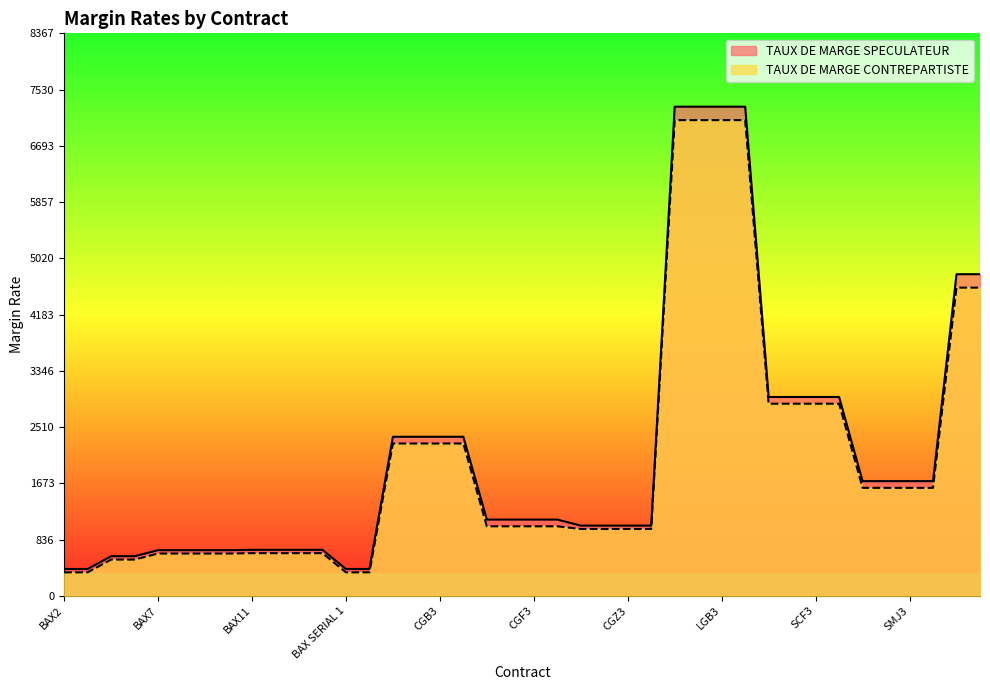

Rank the categories by TAUX DE MARGE SPECULATEUR value from highest to lowest.

LGB1, LGB2, LGB3, LGB4, SXA1, SXA2, SCF1, SCF2, SCF3, SCF4, CGB1, CGB2, CGB3, CGB4, SMJ1, SMJ2, SMJ3, SMJ4, CGF1, CGF2, CGF3, CGF4, CGZ1, CGZ2, CGZ3, CGZ4, BAX11, BAX12, BAX13, BAX14, BAX7, BAX8, BAX9, BAX10, BAX5, BAX6, BAX2, BAX4, BAX SERIAL 1, BAX SERIAL 2